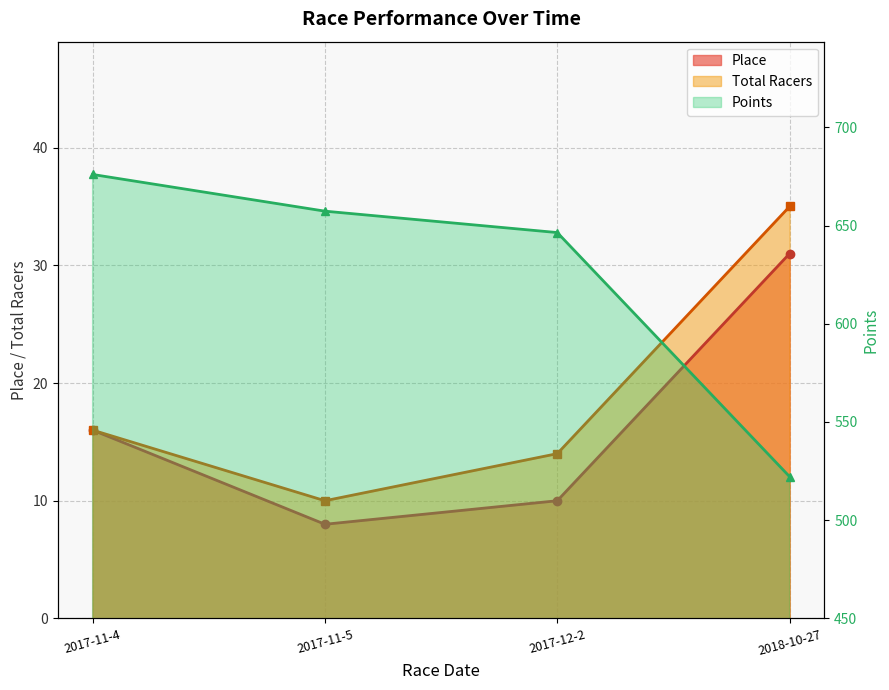

Reading left to right, list all the values displayed in this chart.

Place: 16.0	8.0	10.0	31.0
Total Racers: 16.0	10.0	14.0	35.0
Points: 676.0	657.3	646.4	522.2